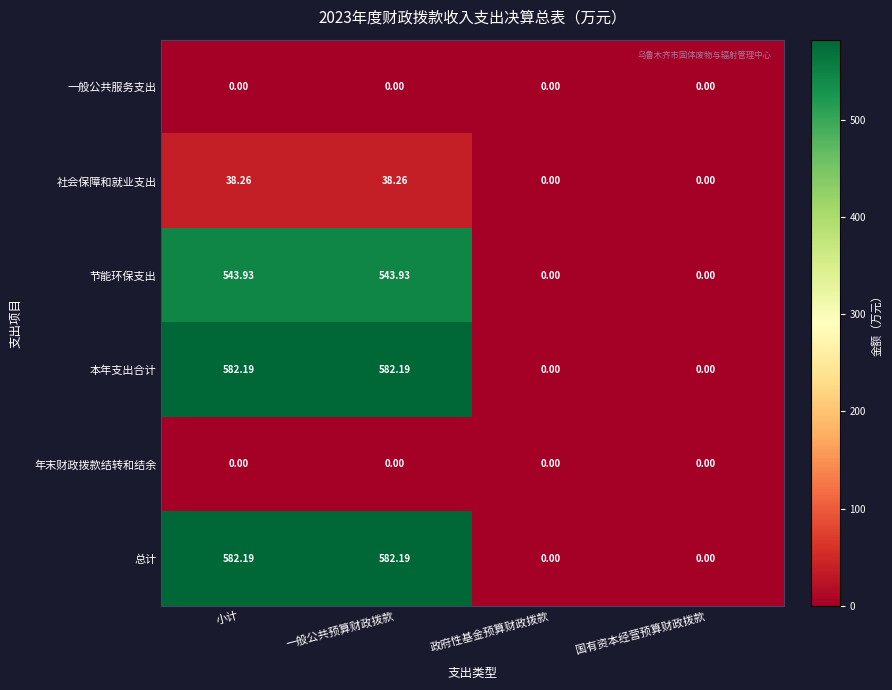

Where does the 节能环保支出 series first go above 543?

小计